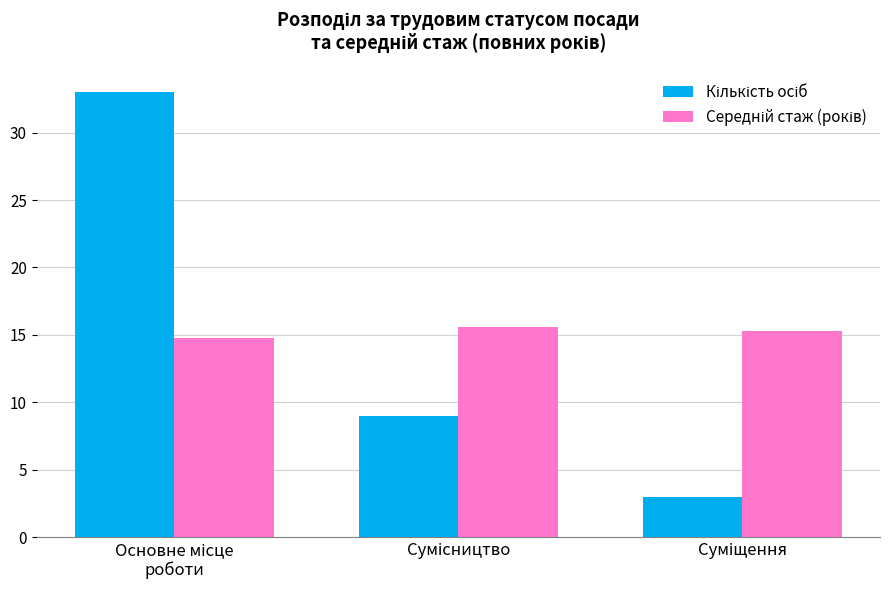

How many groups of bars are there?

3